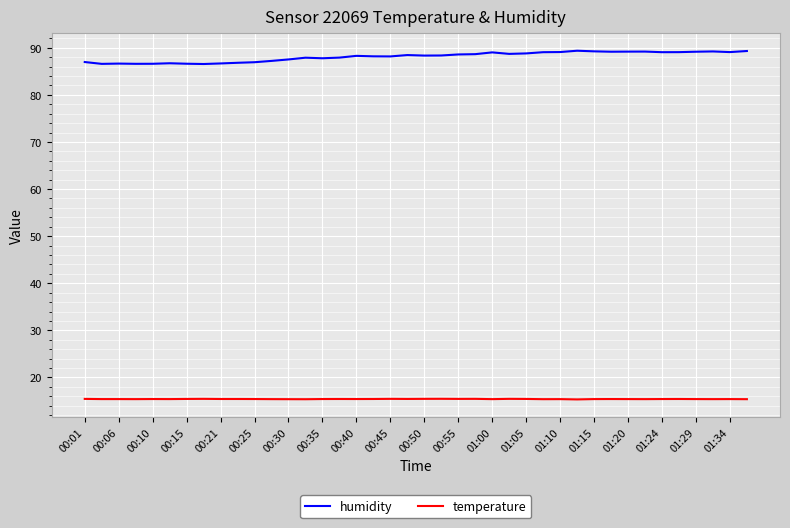

What is the difference between the maximum and minimum values in the humidity series?

2.8